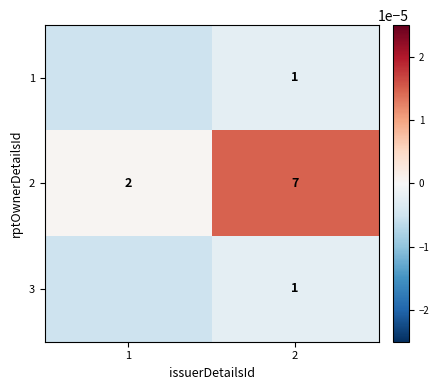

Is the value of 2 at 2 greater than the value of 3 at 2?

Yes